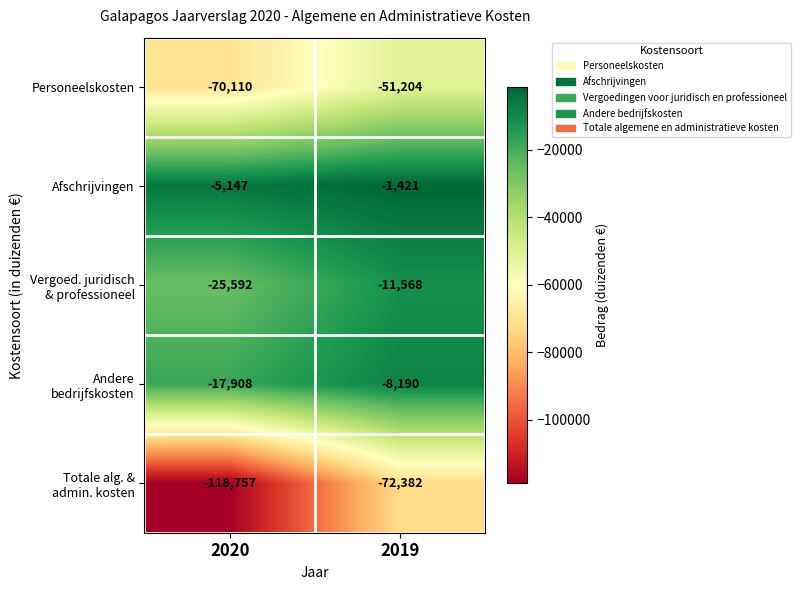

What is the total value across all series at 2019?

-144765